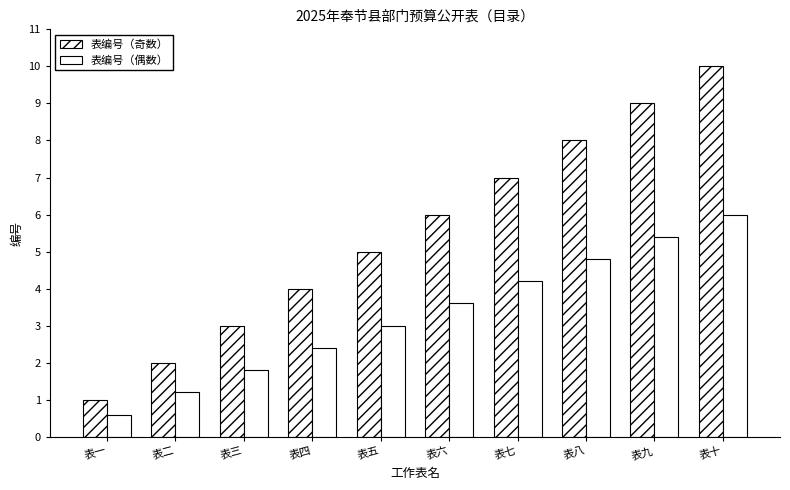

Where does the 表编号（奇数） series first go above 6?

表七